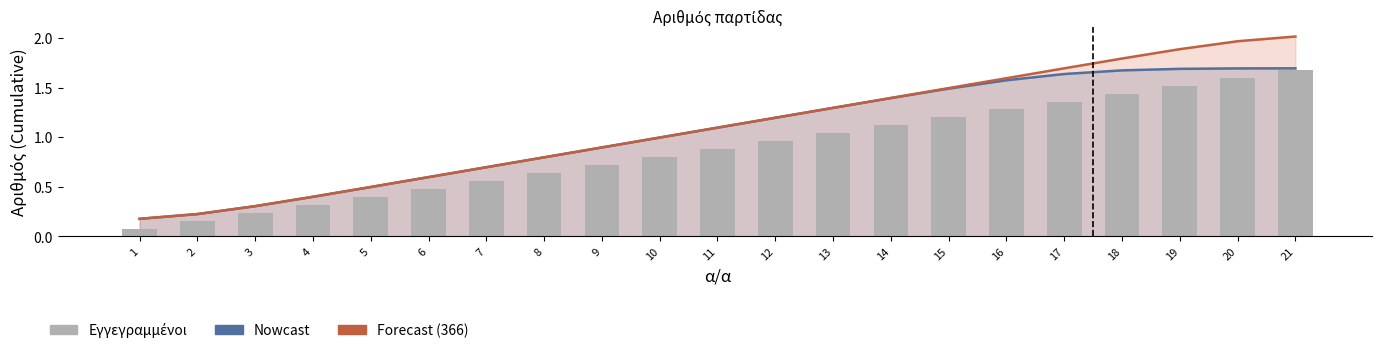

Which label corresponds to the smallest value in the chart?

1